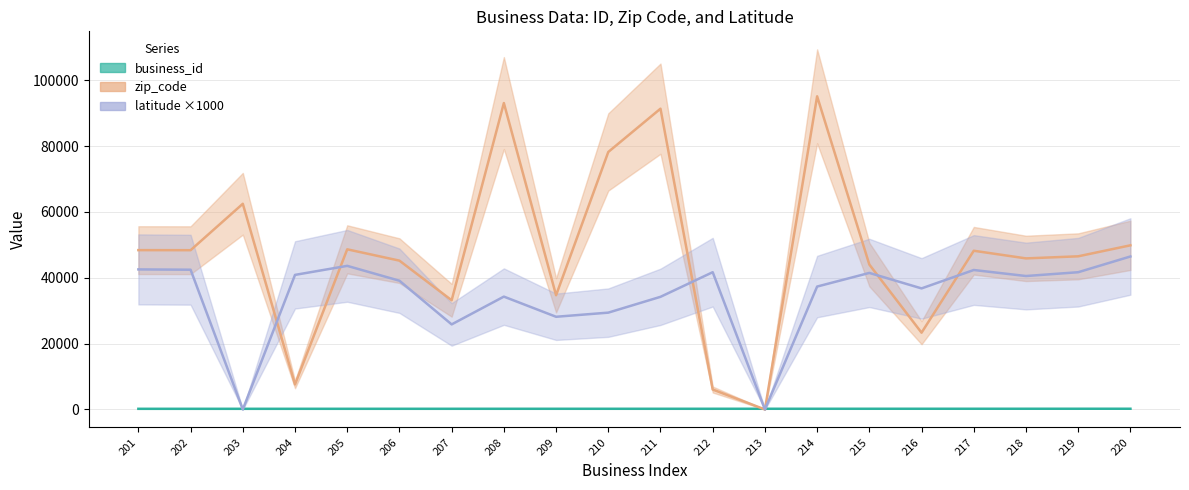

At which category does latitude reach its first local peak?

205